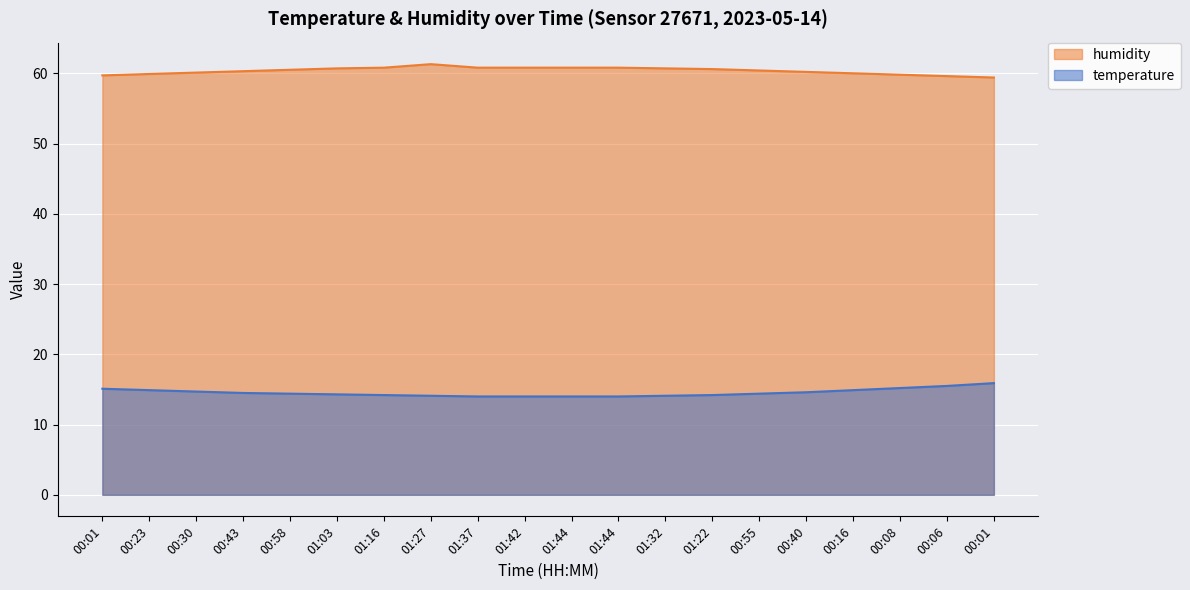

Count the number of categories in the chart.

20